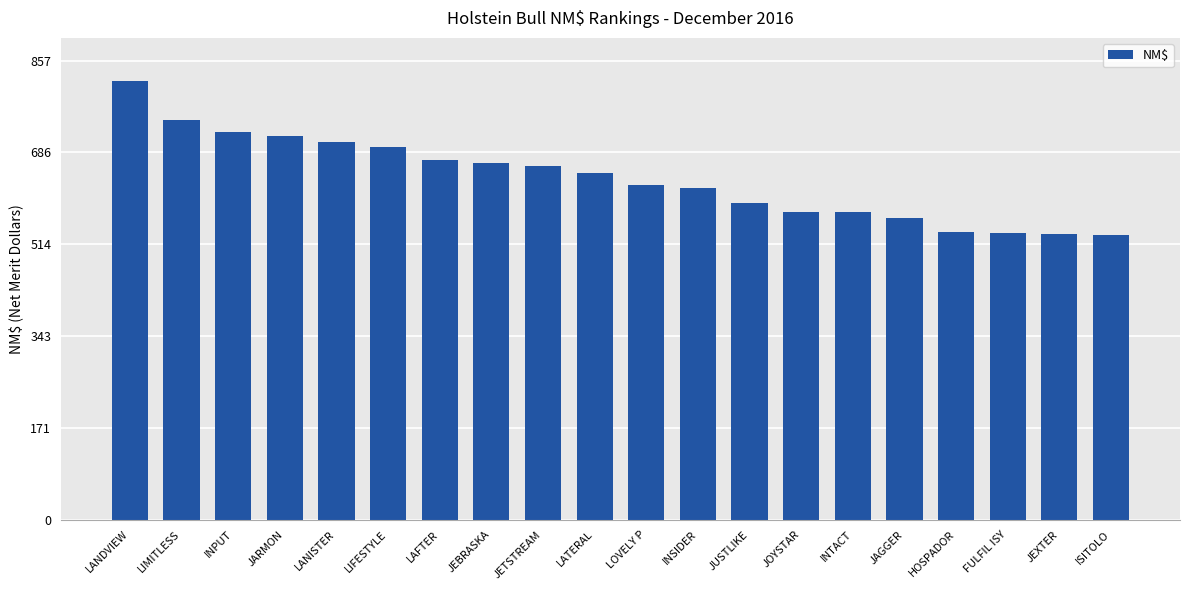

Where does the data first go above 648?

LANDVIEW